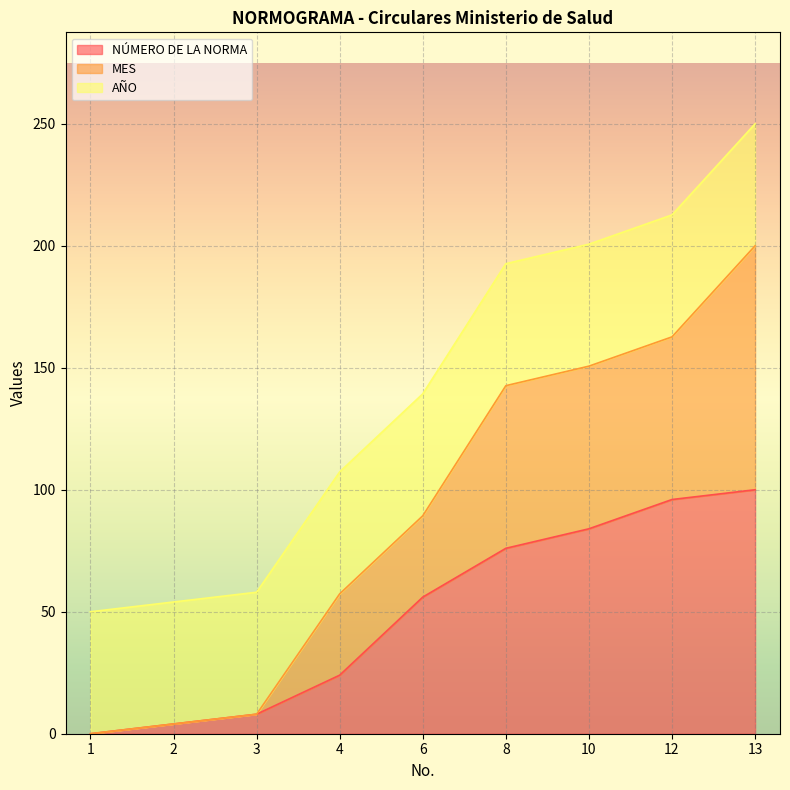

What is the maximum value for NÚMERO DE LA NORMA?

100.0